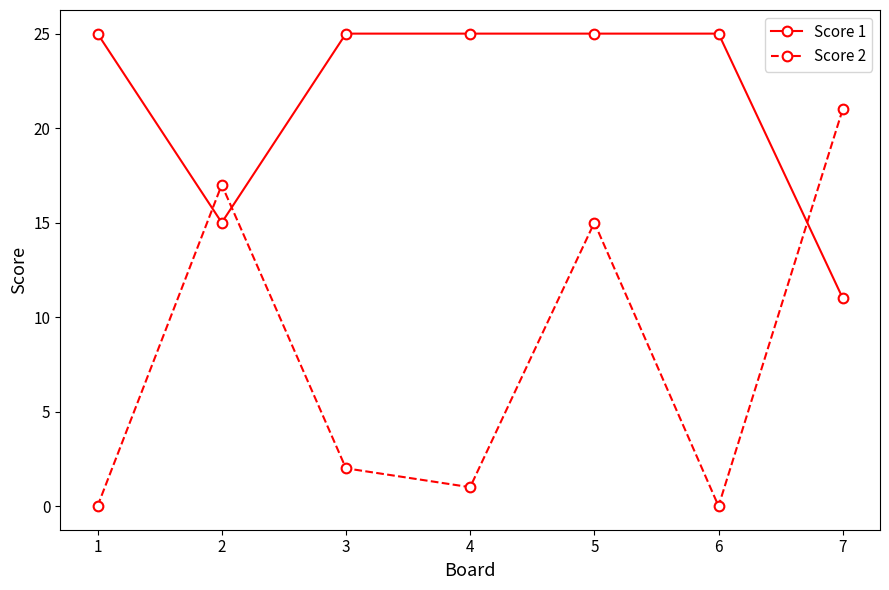

What is the maximum value shown in the chart?

25